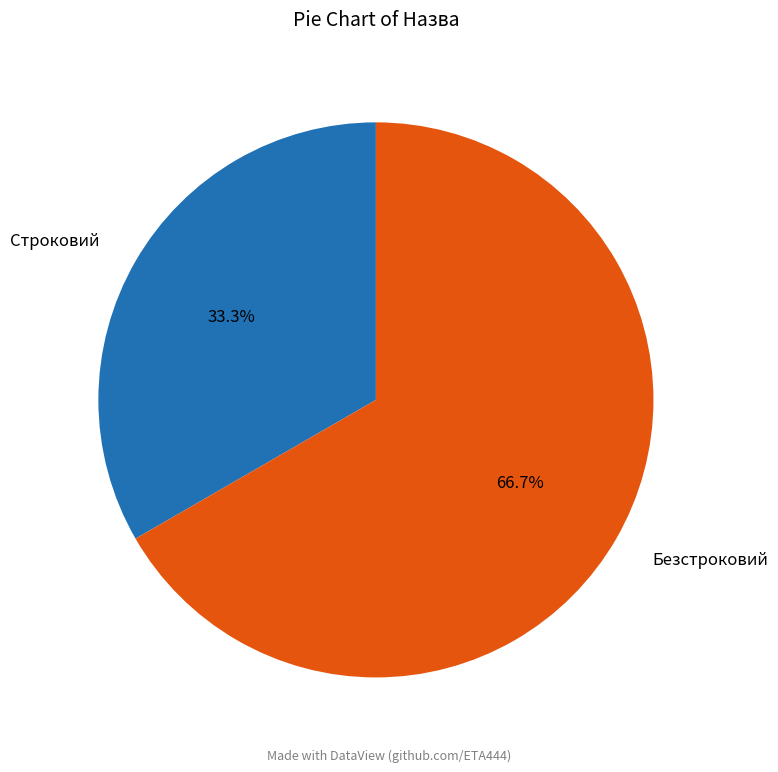

What percentage do Строковий and Безстроковий together represent?

100.0%